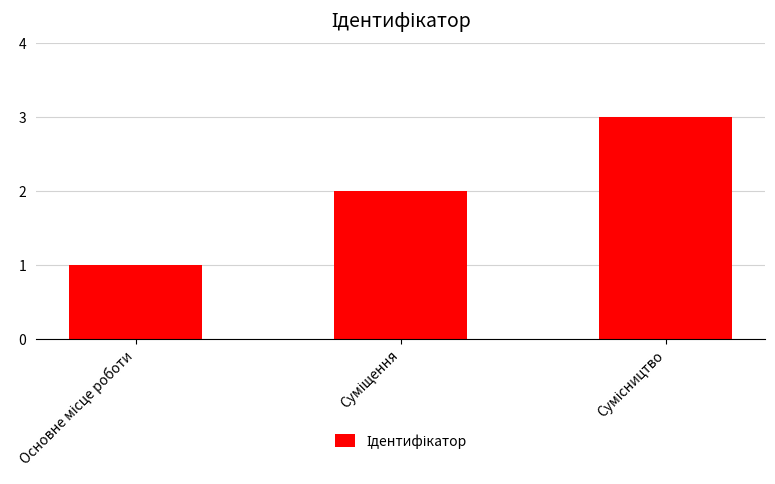

What is the difference between the maximum and second lowest values?

1